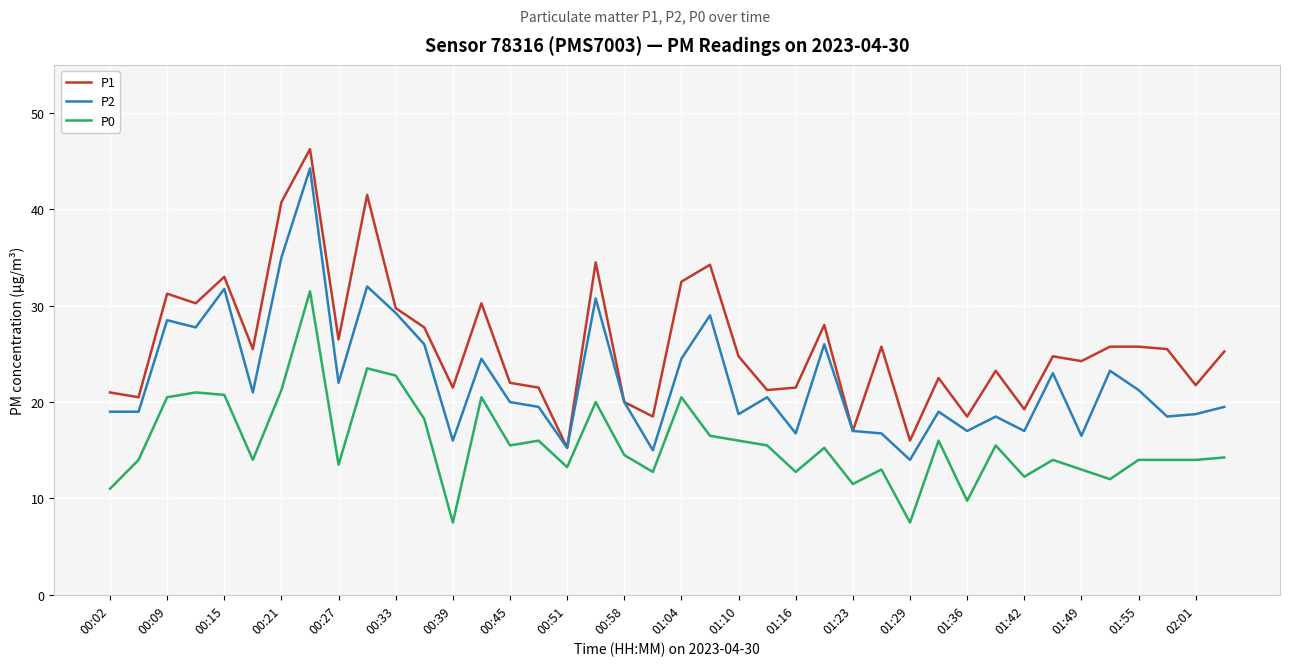

Which series has the largest total across all categories?

P1